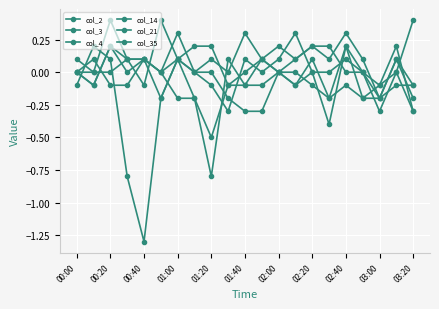

Does the chart have visible grid lines?

Yes